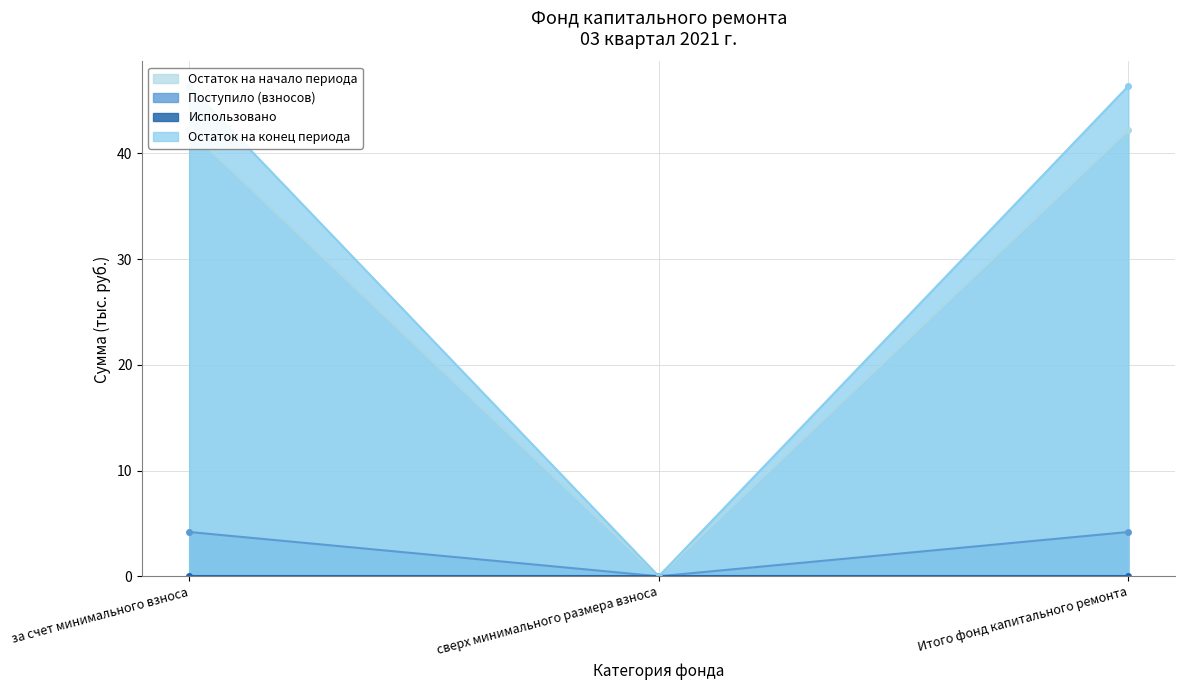

Does the chart display data point markers on the line(s)?

Yes